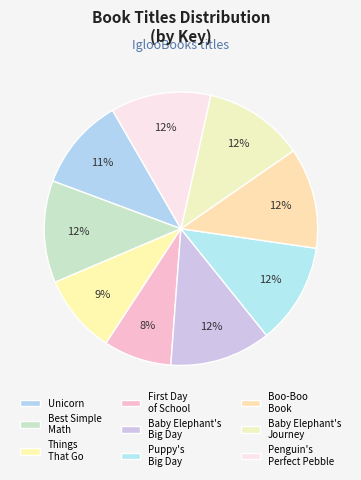

What is the smallest slice in the pie chart?

First Day of School